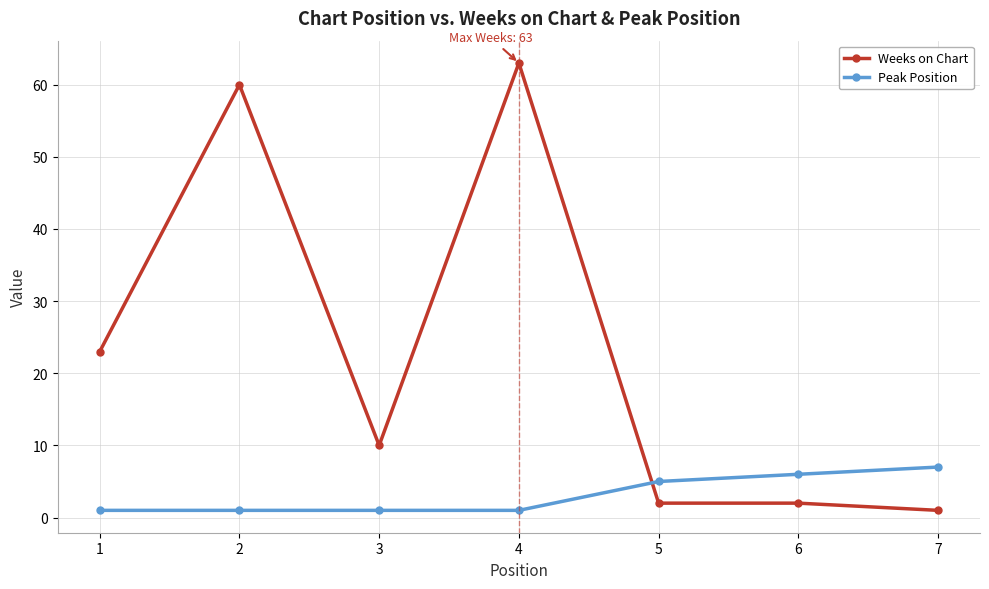

List the series in order of their overall mean, lowest first.

Peak Position, Weeks on Chart